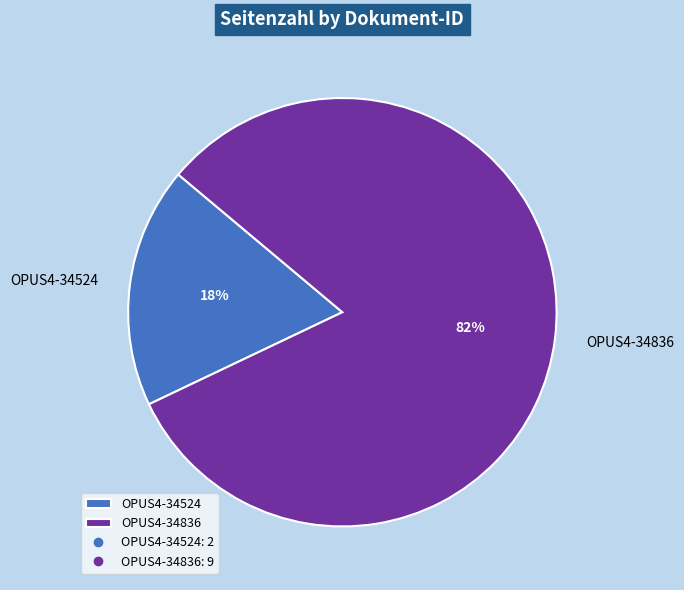

The OPUS4-34524 slice represents 18% of the pie. True or false?

True